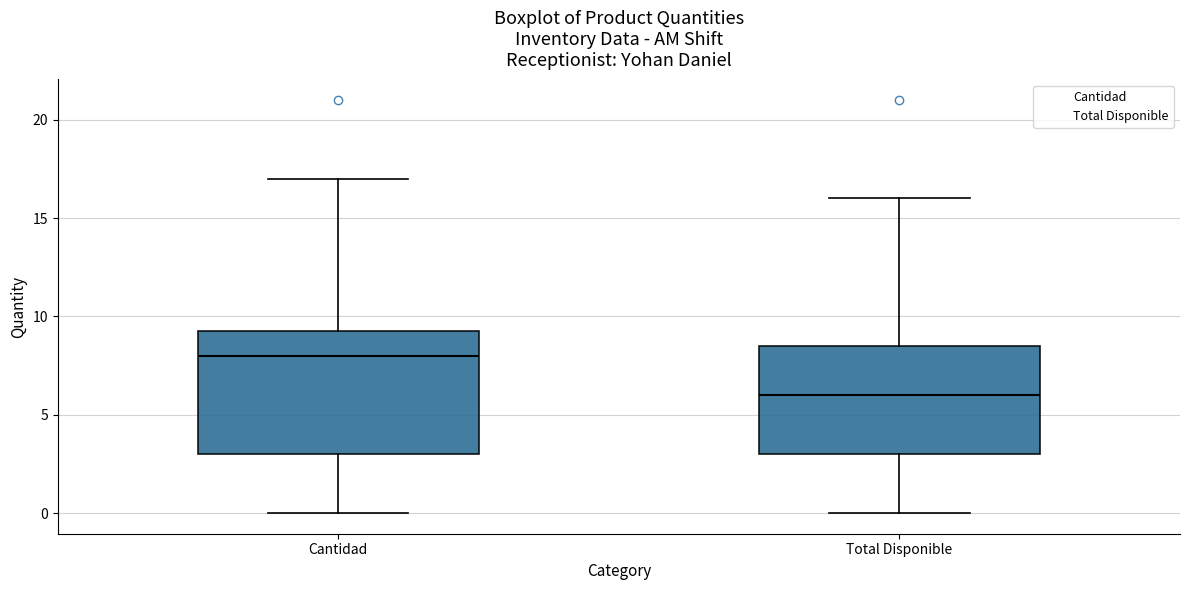

Which box is the tallest, from its lower edge to its upper edge?

Cantidad